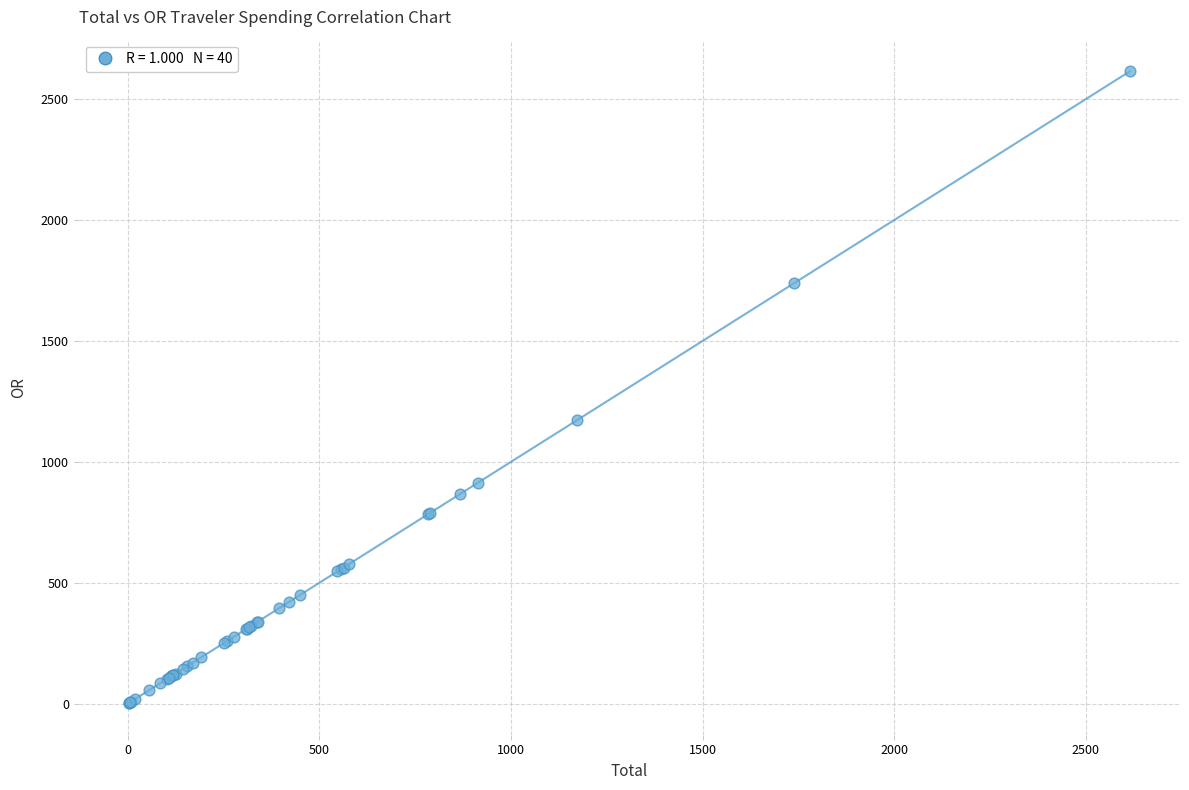

What Y value in the scatter plot is closest to 1308?

1173.6